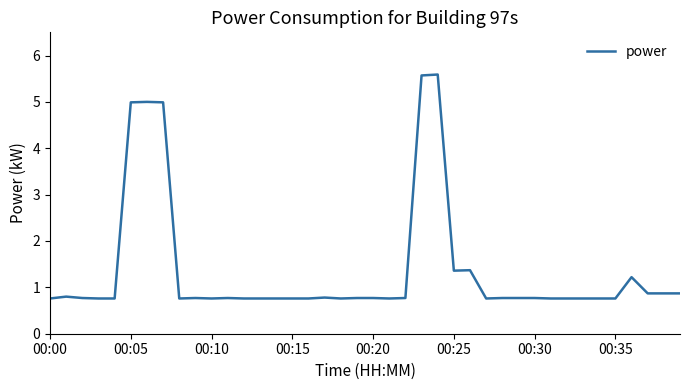

What is the difference between the maximum and minimum values?

4.8